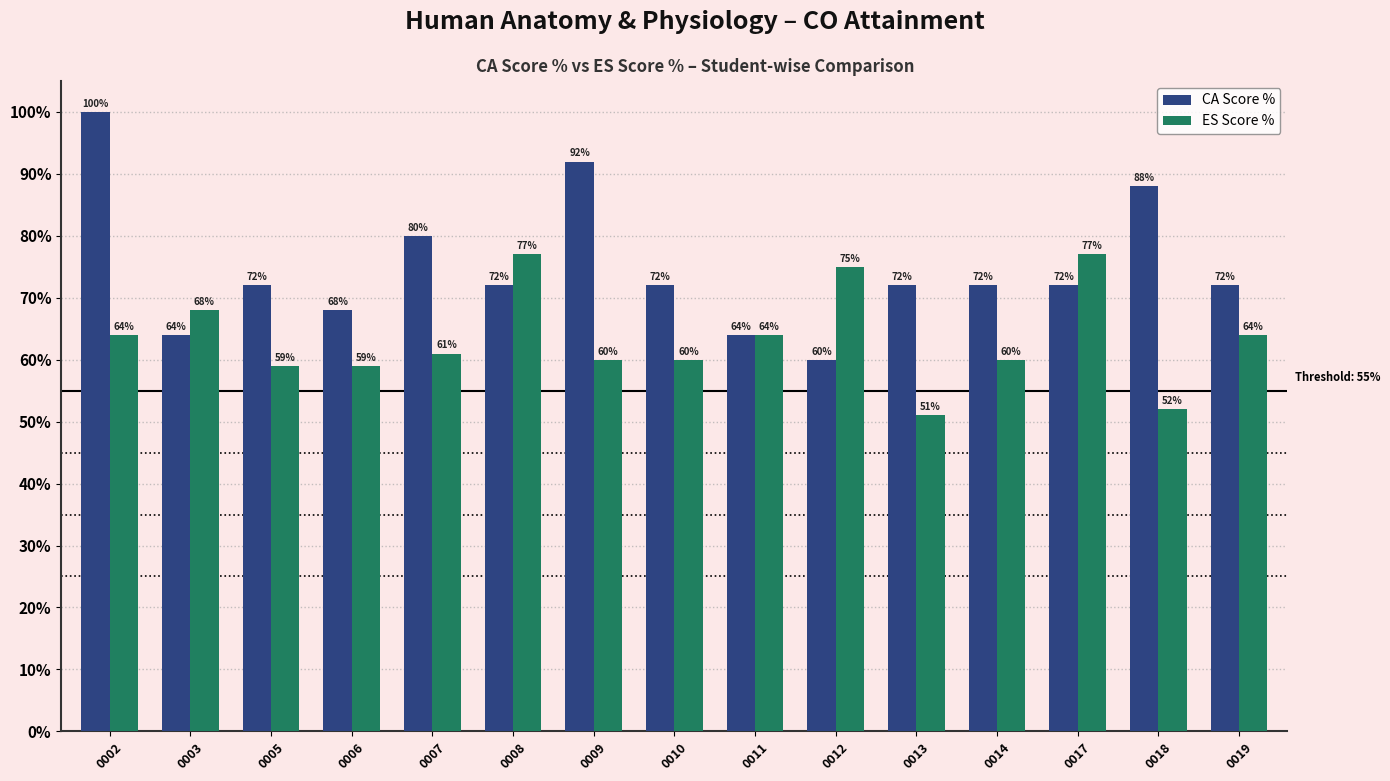

List the series in order of their overall mean, lowest first.

ES Score %, CA Score %